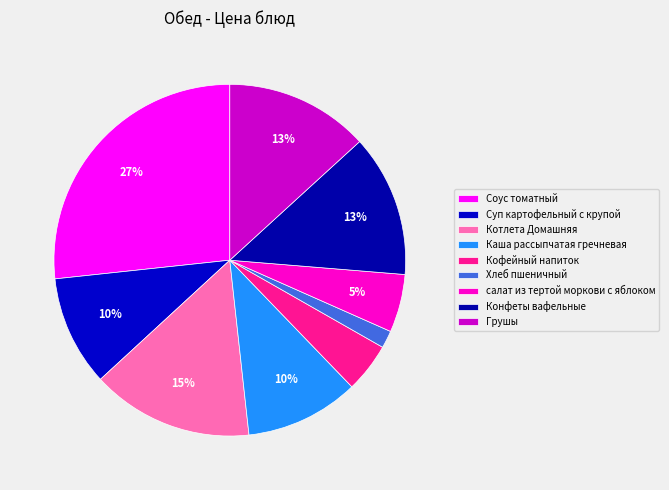

Between Соус томатный and Кофейный напиток, which is larger?

Соус томатный